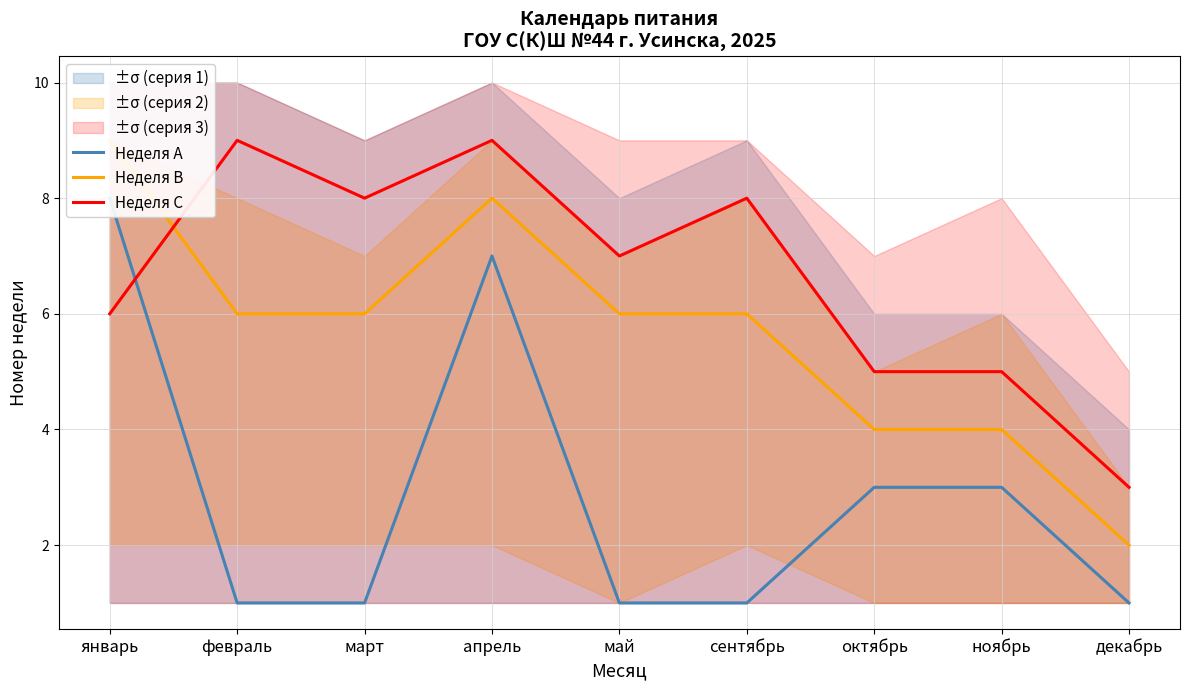

How many values in the Неделя C series exceed 7?

4